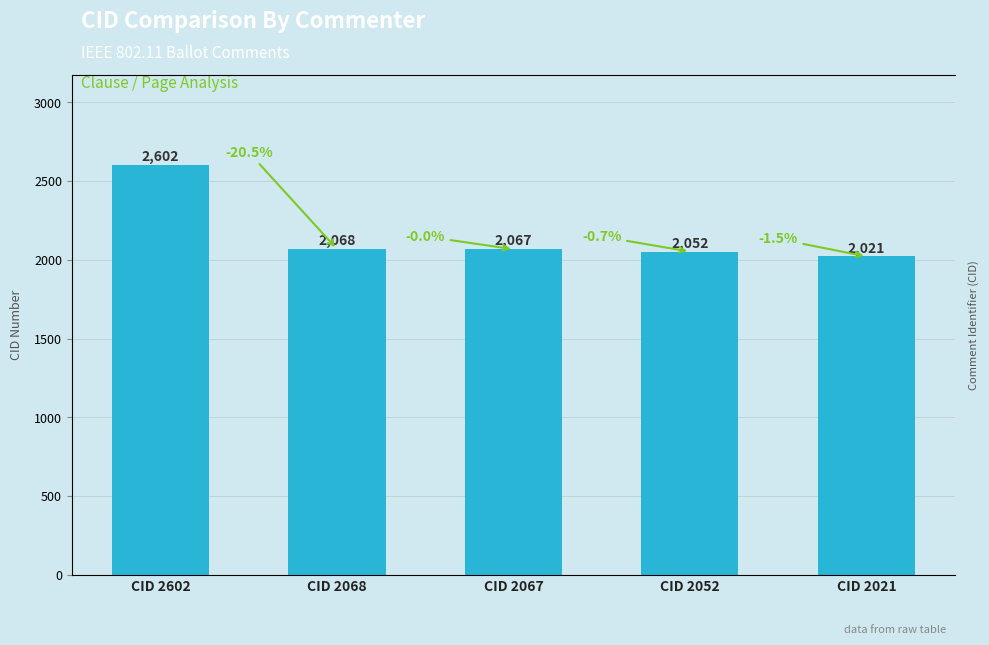

Reading left to right, what are all the values shown in this chart?

CID 2602=2602	CID 2068=2068	CID 2067=2067	CID 2052=2052	CID 2021=2021